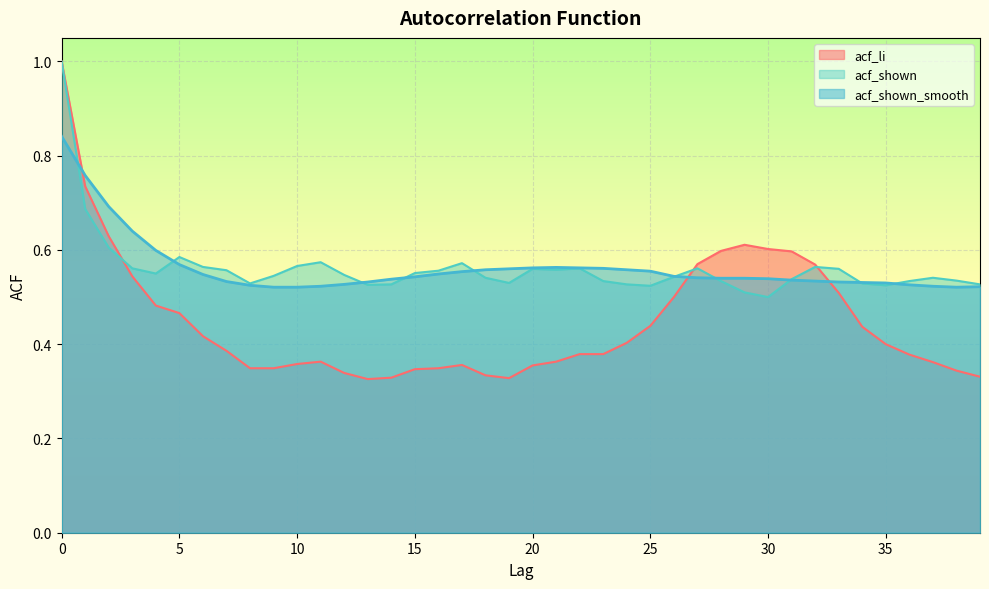

How many lines are shown in the chart?

3